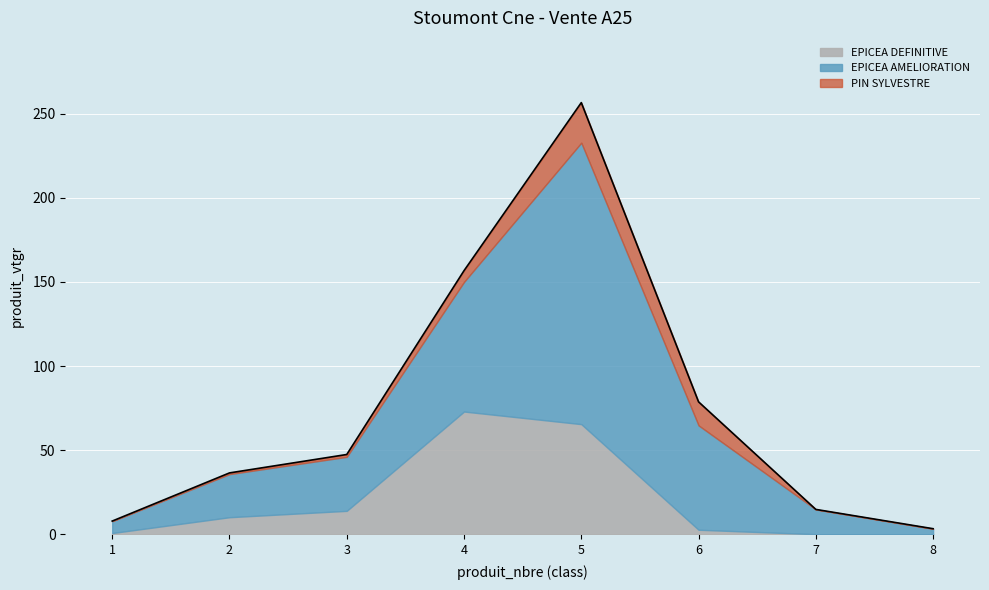

Which series has the largest range (max minus min)?

EPICEA AMELIORATION